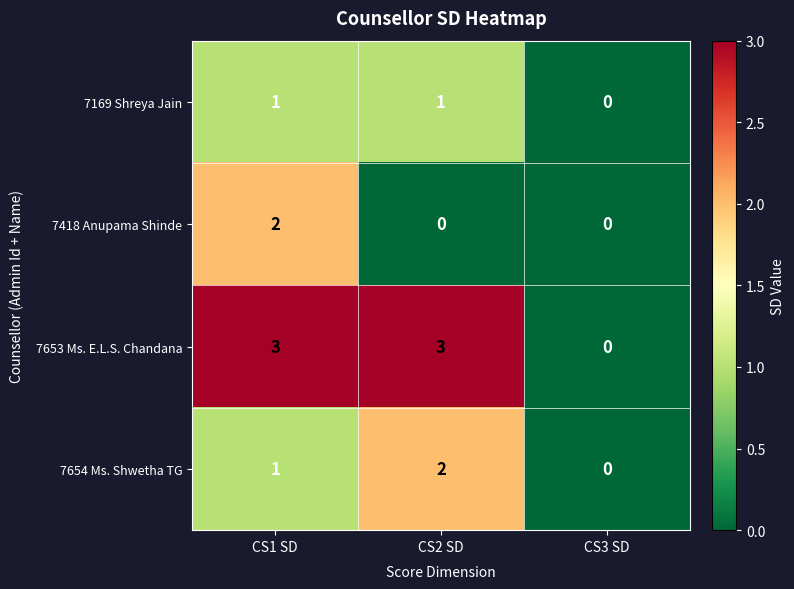

The 7418 Anupama Shinde series shows 2 at CS1 SD. True or false?

True